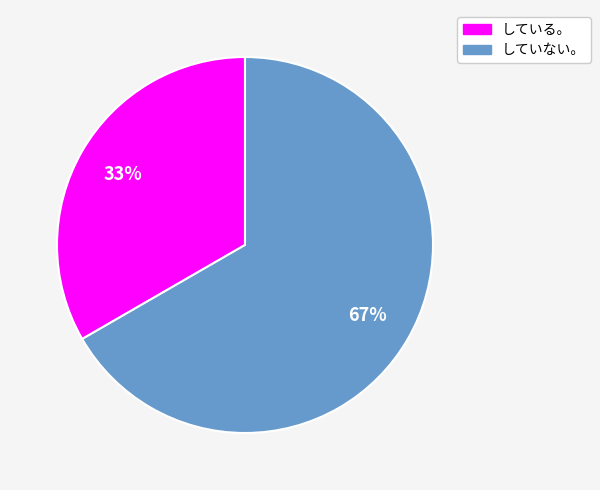

Does している。 account for over 50% of the chart?

No